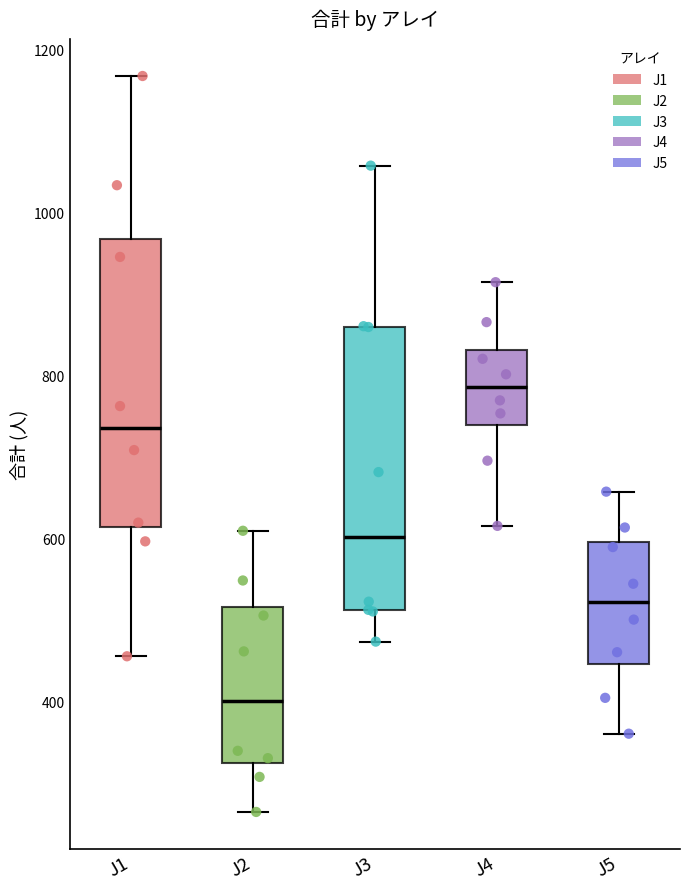

Reading left to right, read every box against the y-axis: the position of its median line, the range the box covers, and the ends of its whiskers. The values are not printed on the chart, so give them approximately, as read against the axis.

J1: median 740, box 620 to 960, whiskers 460 to 1160
J2: median 400, box 320 to 520, whiskers 260 to 620
J3: median 600, box 520 to 860, whiskers 480 to 1060
J4: median 780, box 740 to 840, whiskers 620 to 920
J5: median 520, box 440 to 600, whiskers 360 to 660